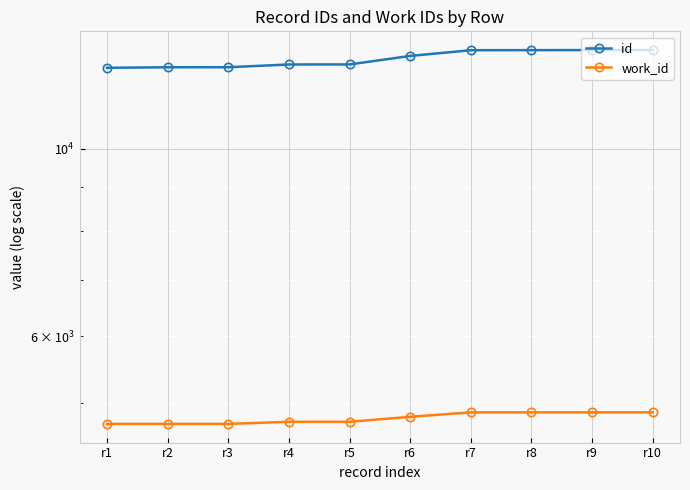

How many values in the id series exceed 12877?

4